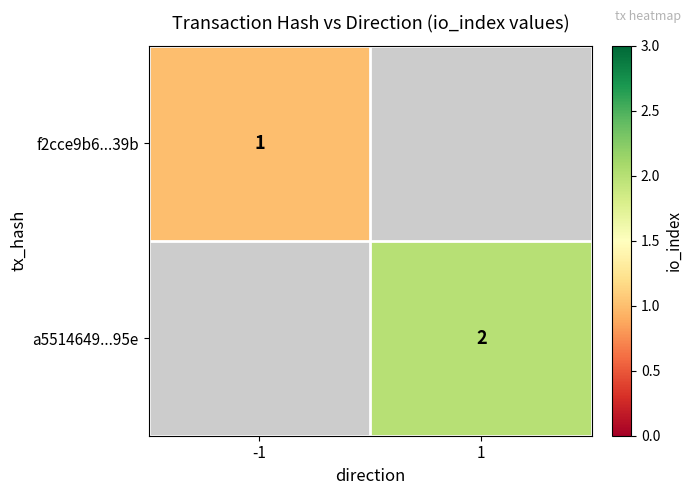

The value of a5514649...95e at 1 is 2. True or false?

True